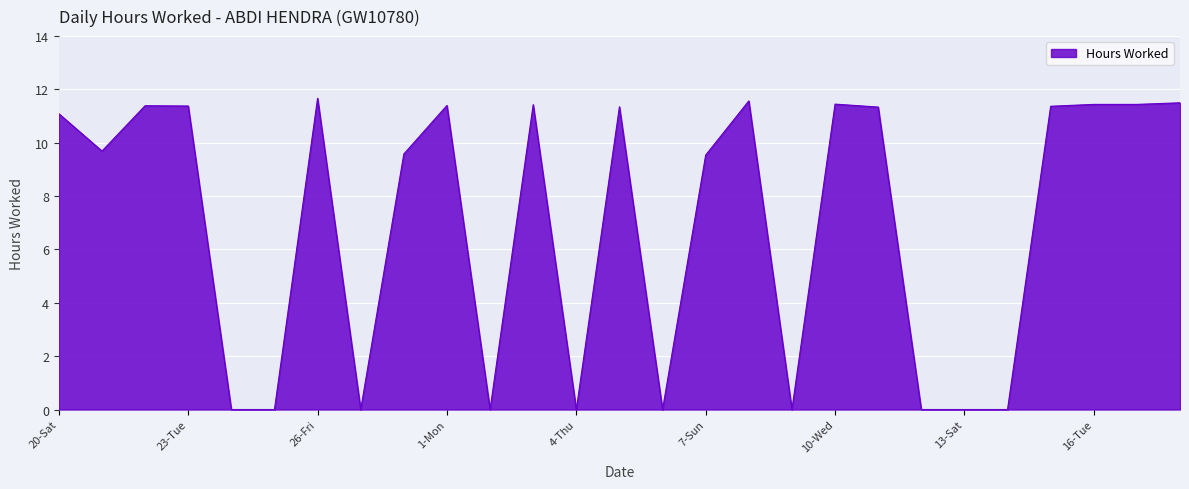

What is the maximum value shown in the chart?

11.7